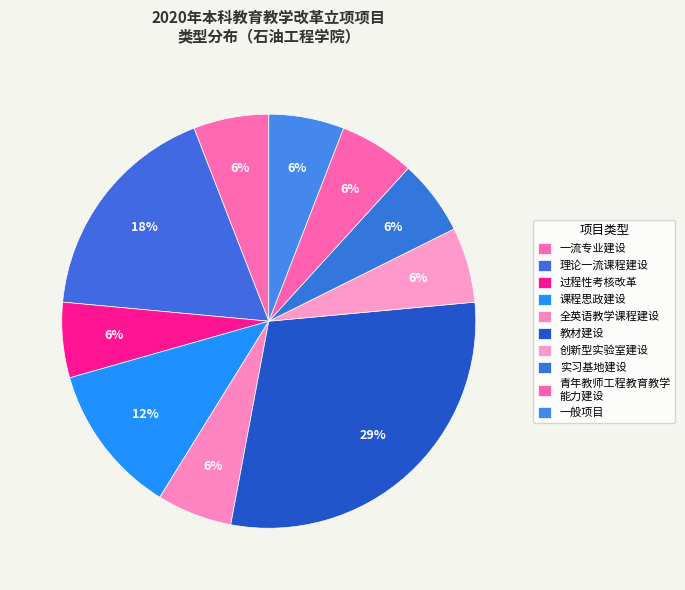

Which category has the biggest portion of the pie?

教材建设